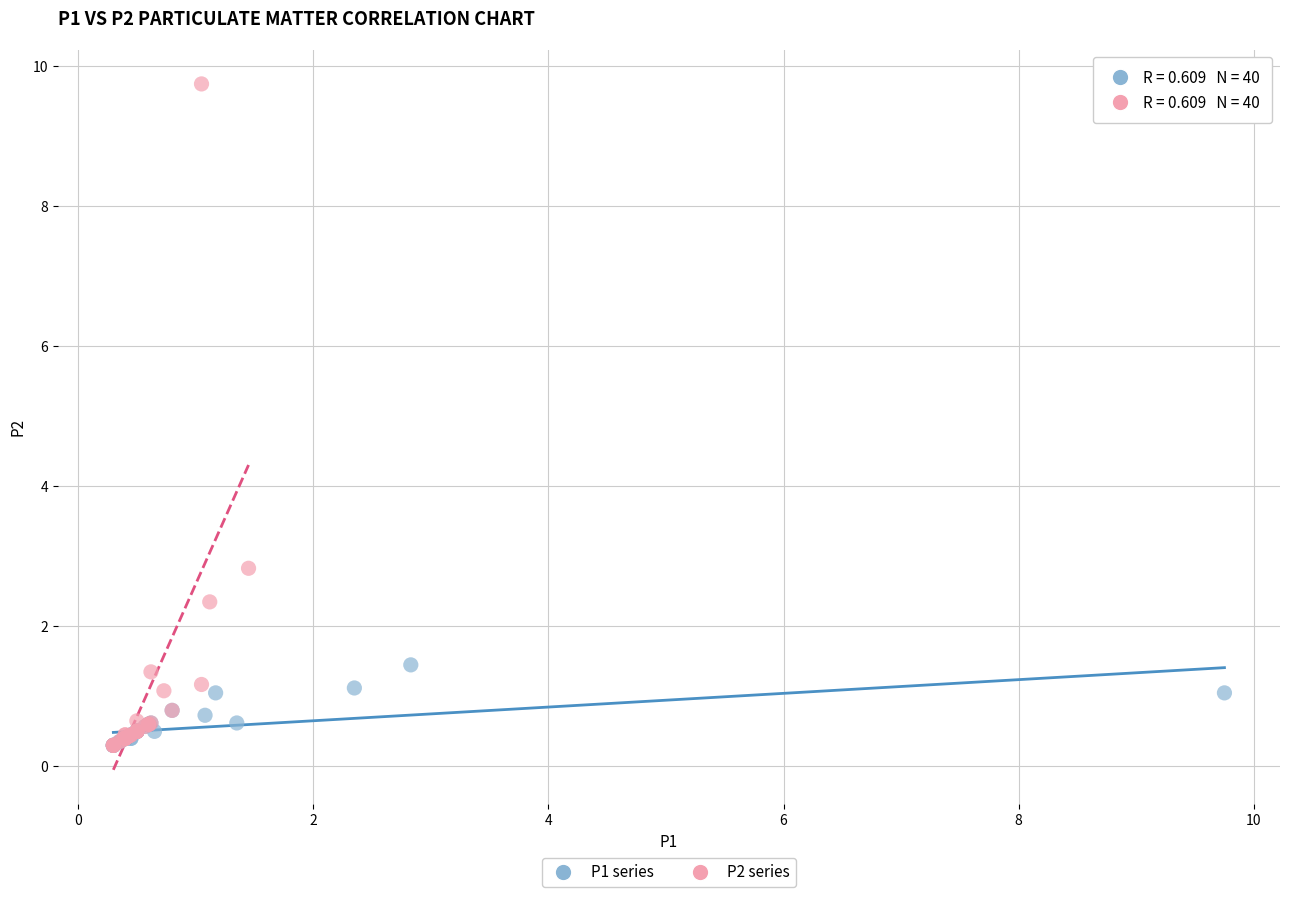

Which series reaches the maximum Y coordinate?

P2 series